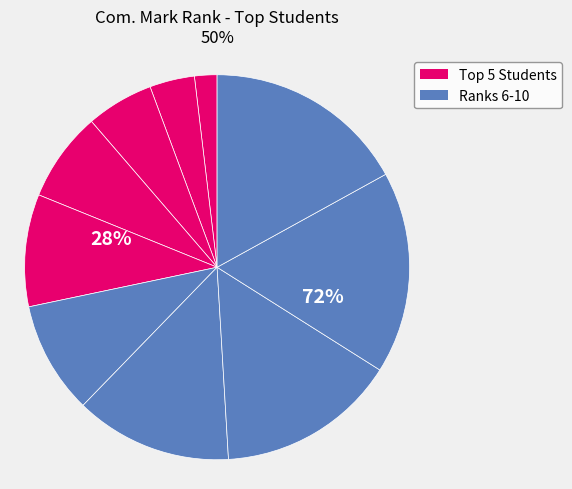

Count the number of slices in the pie.

10